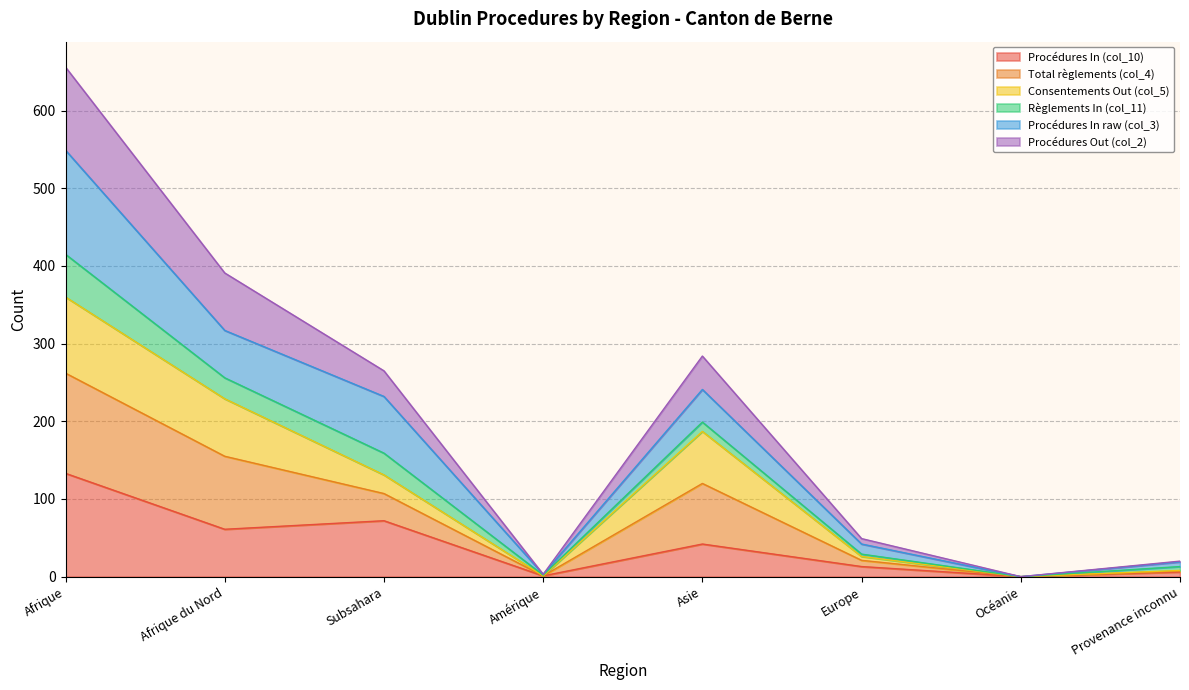

Count the number of categories in the chart.

8